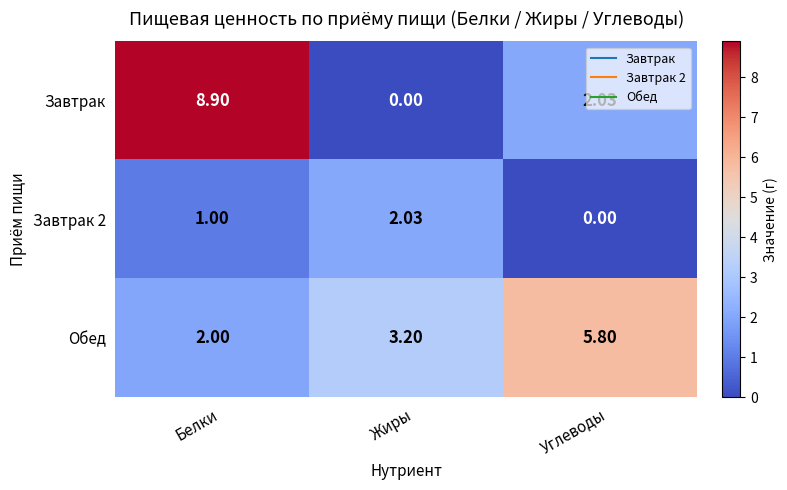

How many categories are shown in the chart?

3